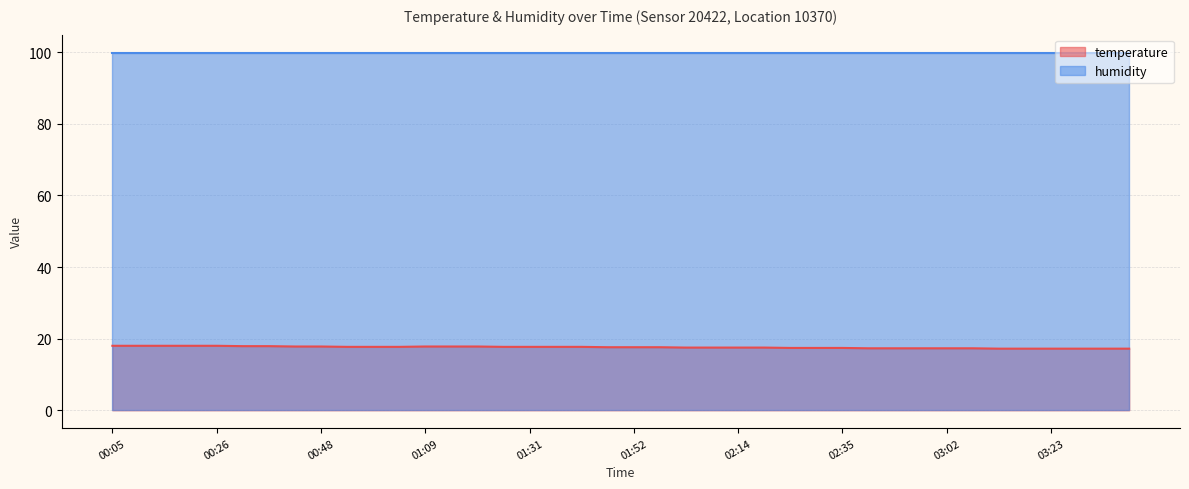

What is the label of the 3rd point from the right?

03:29